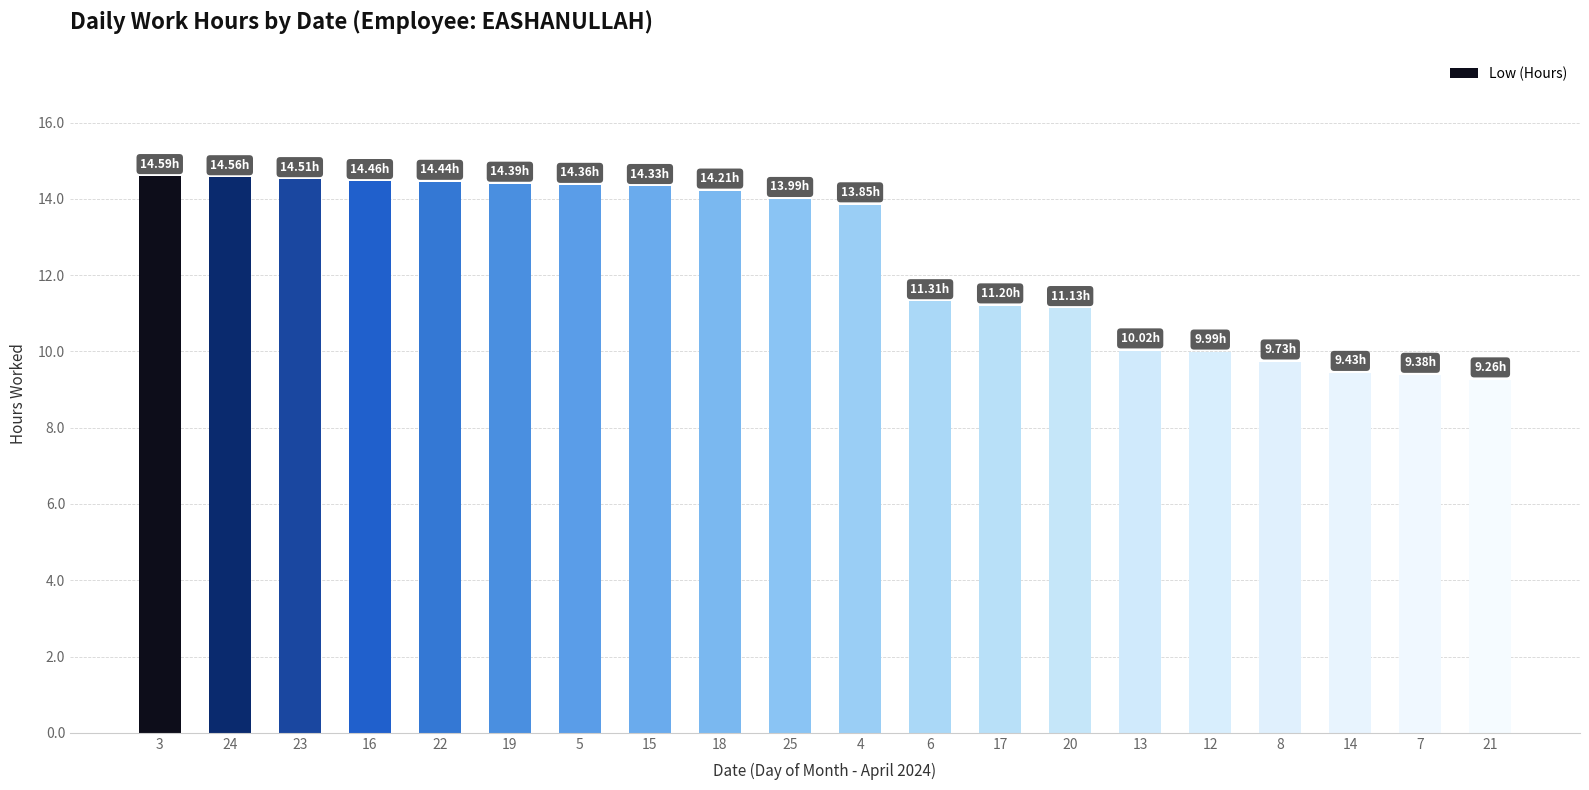

What is the difference between the values at 16 and 25?

0.5